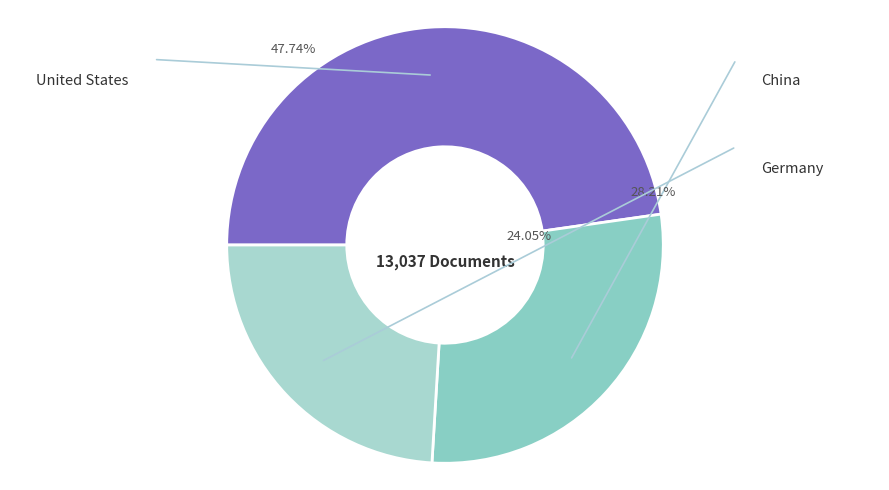

What portion of the pie excludes China?

71.8%